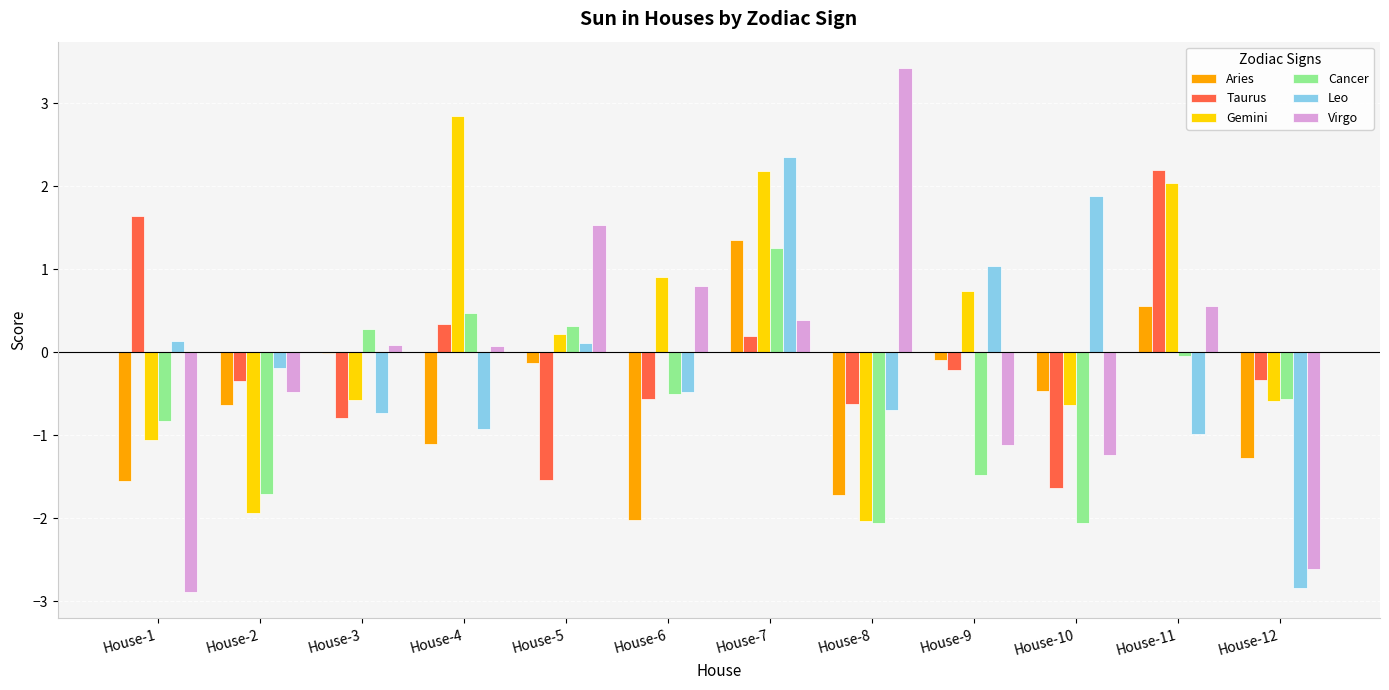

Which category has the highest value in the Leo series?

House-7